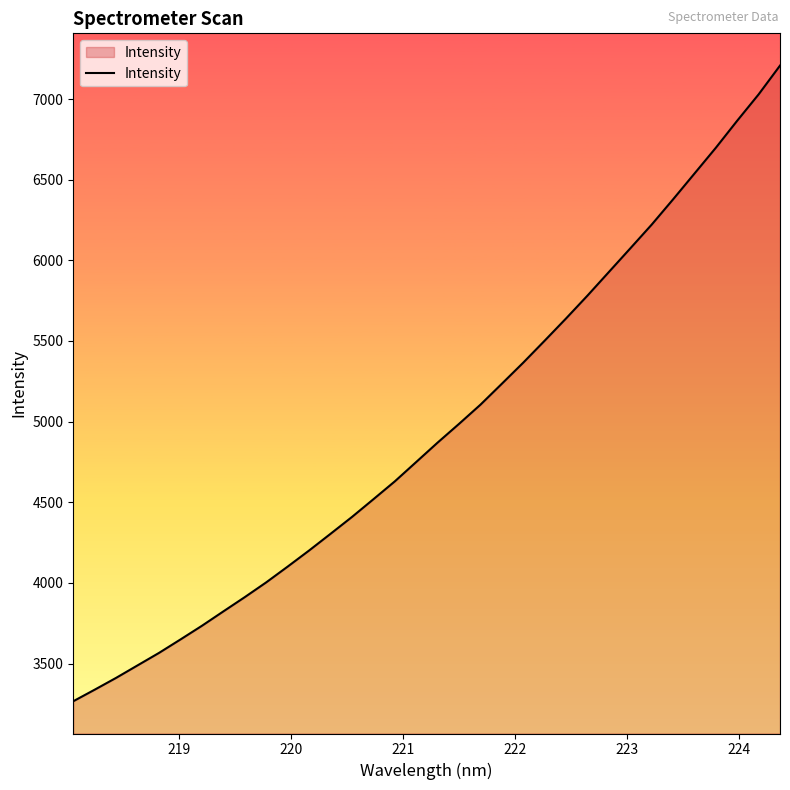

How many lines are shown in the chart?

1